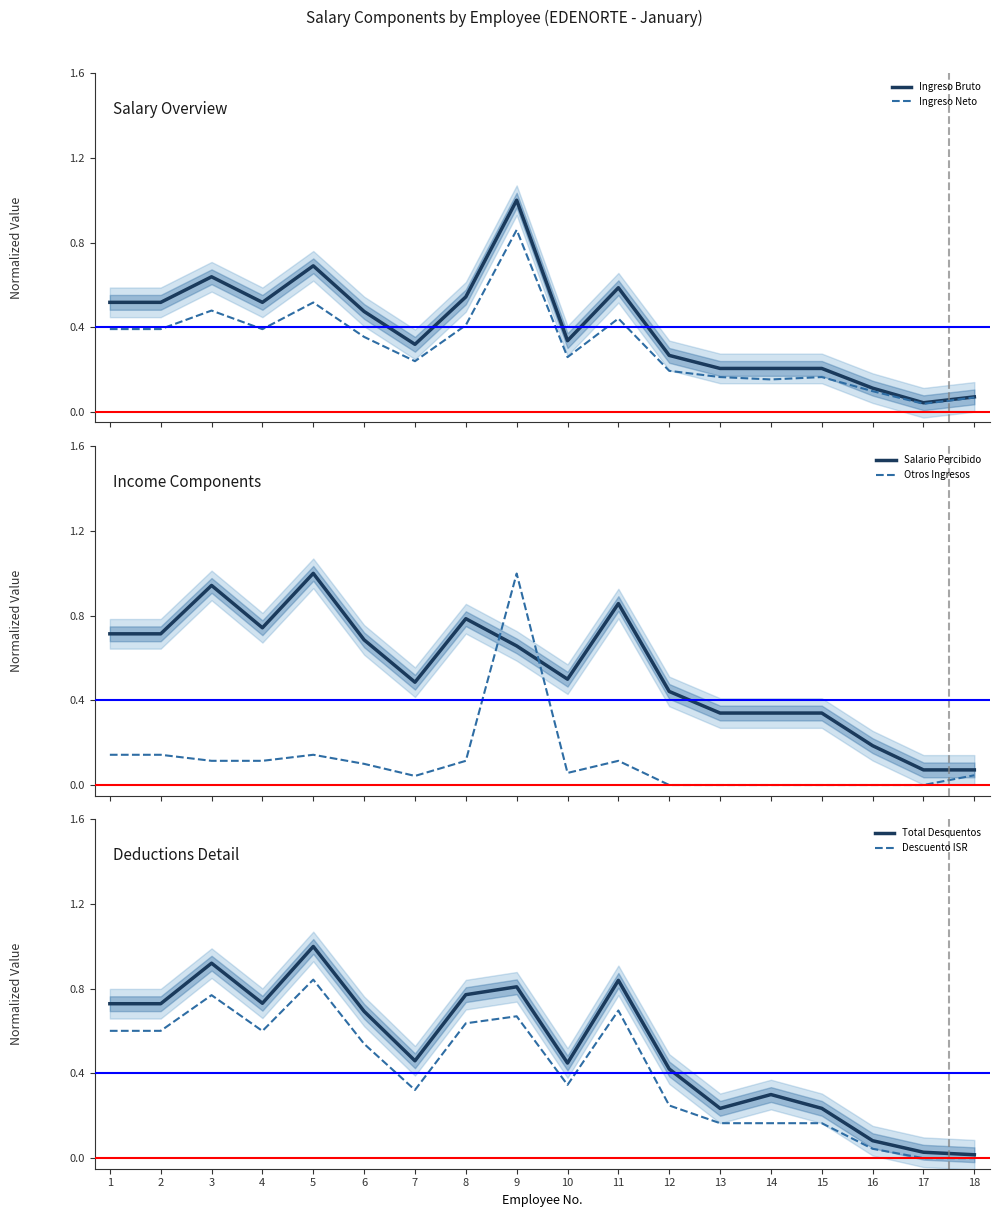

Count the number of data series in this chart.

6